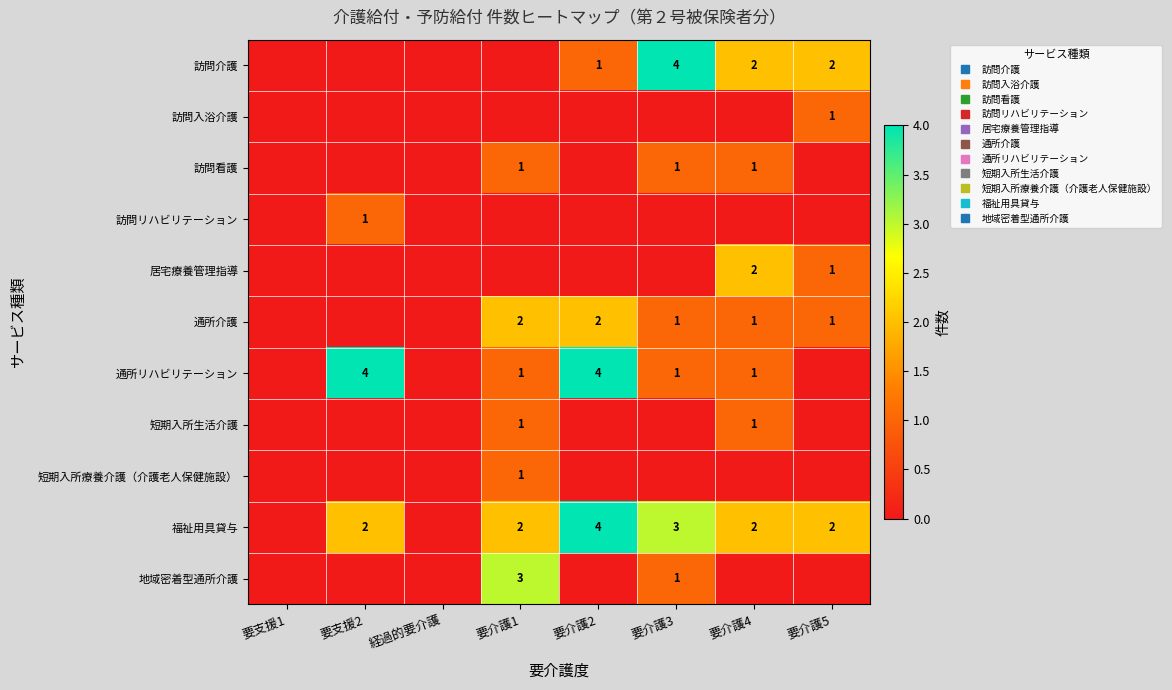

What is the sum of all 訪問リハビリテーション values?

1